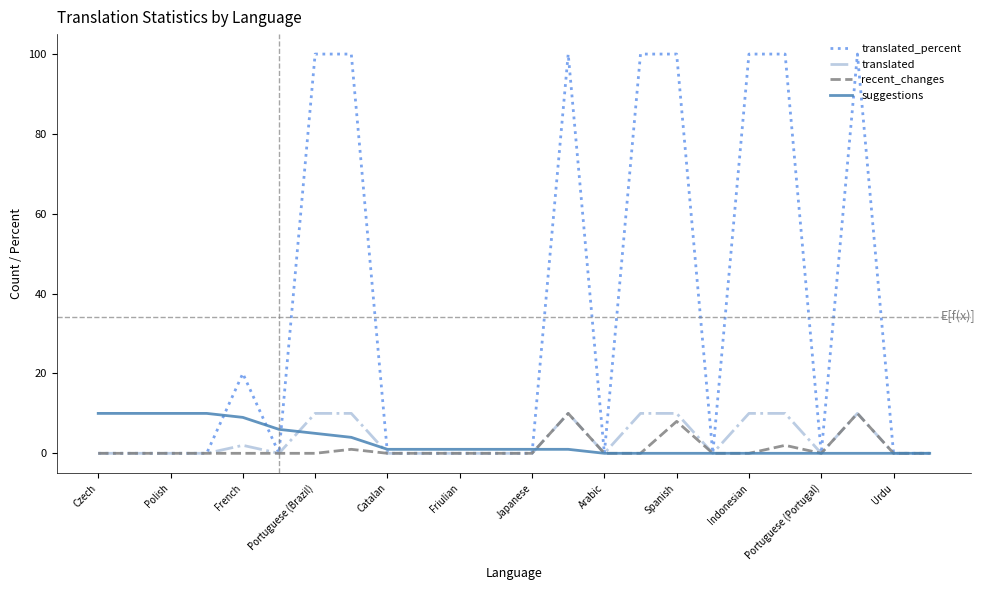

Which series has the widest spread of values?

translated_percent